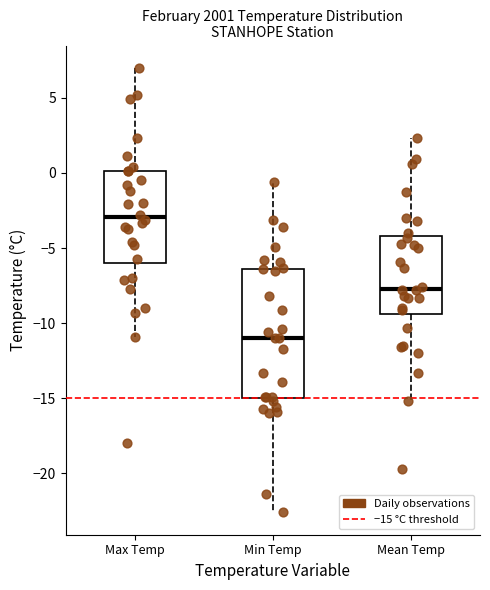

Comparing the boxes themselves (not the whiskers), which one is the tallest?

Min Temp